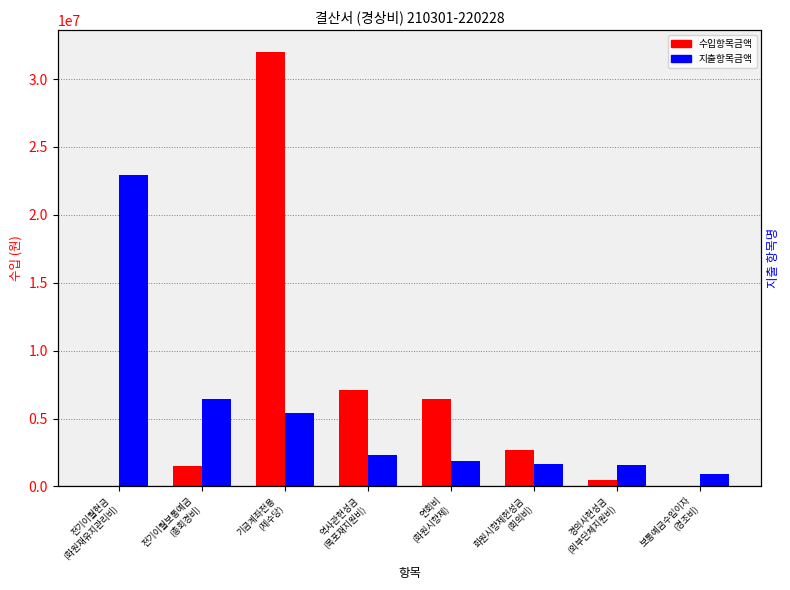

Is the value of 지출항목금액 at 연회비
(화원시향제) greater than the value of 수입항목금액 at 기금계좌전용
(제수당)?

No